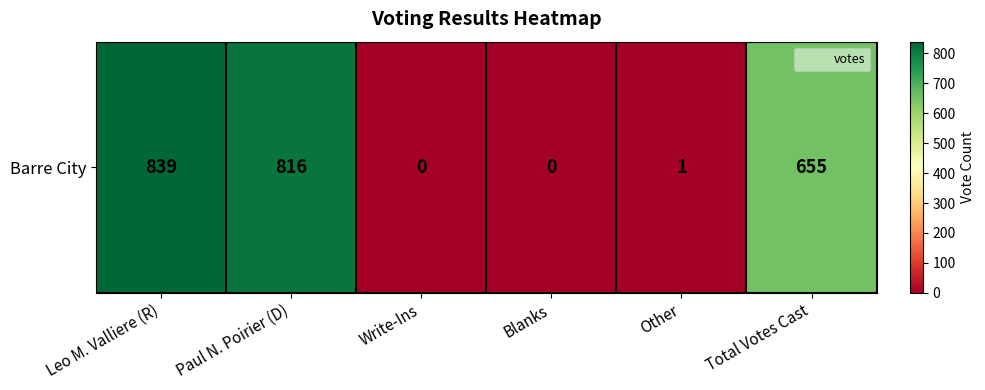

Is it true that the value at Other is 1?

False